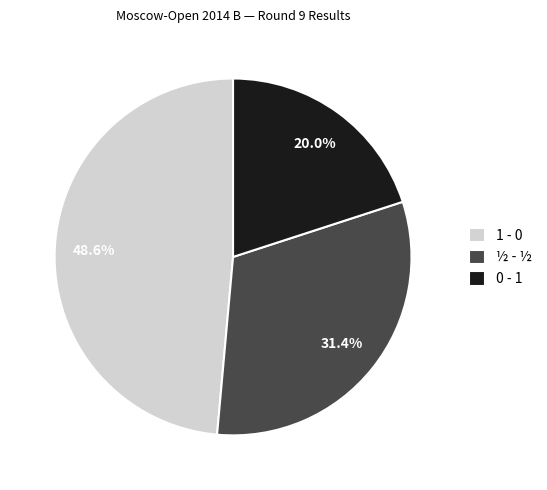

Do ½ - ½ and 1 - 0 together represent more than half of the pie?

Yes